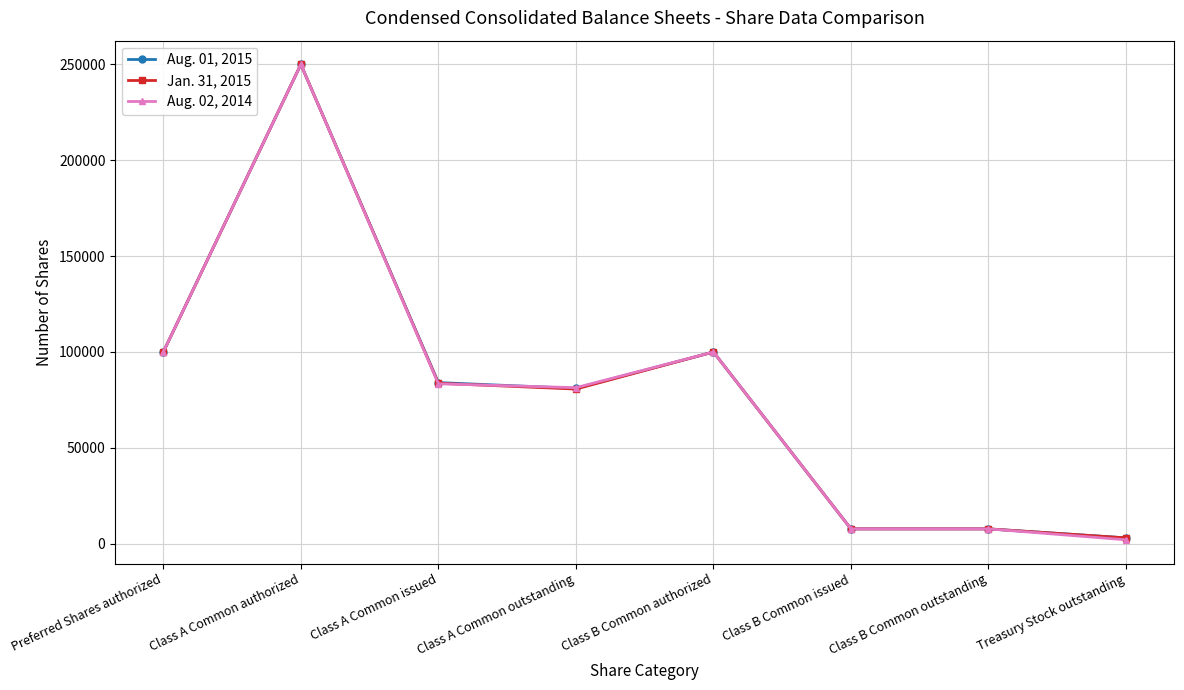

What is the label of the 3rd point from the right?

Class B Common issued